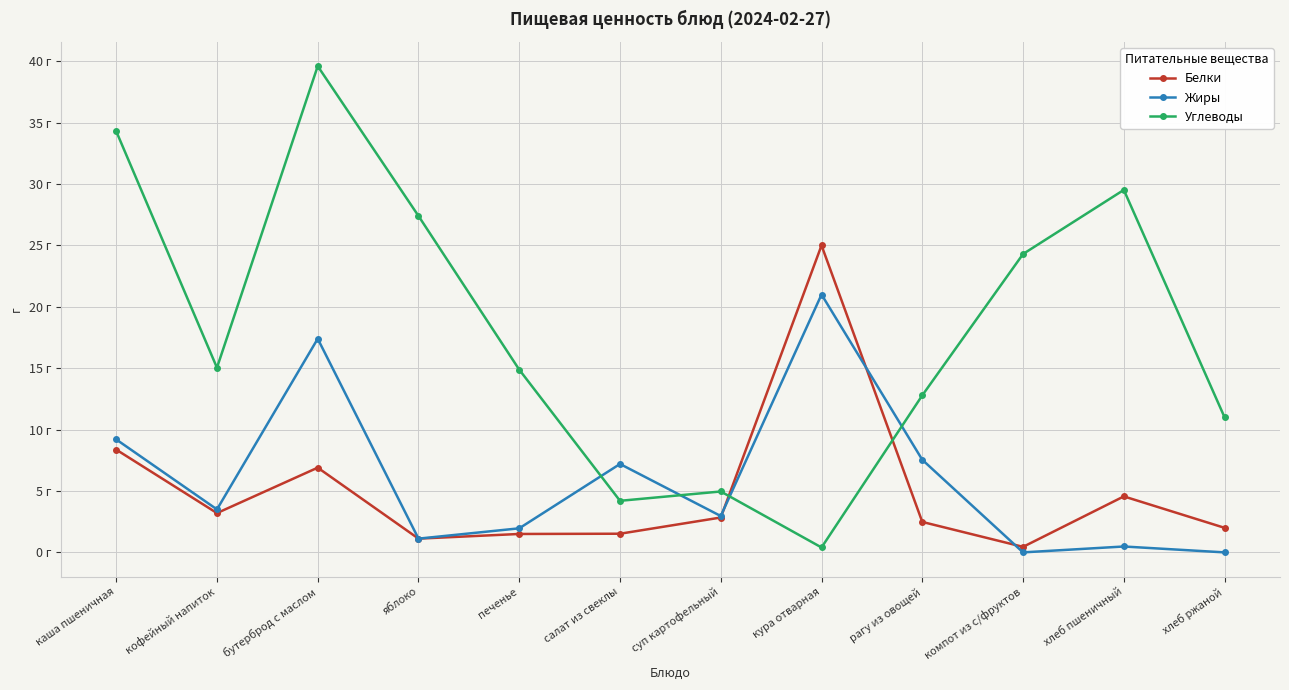

The value of Углеводы at хлеб ржаной is 11.0. True or false?

True